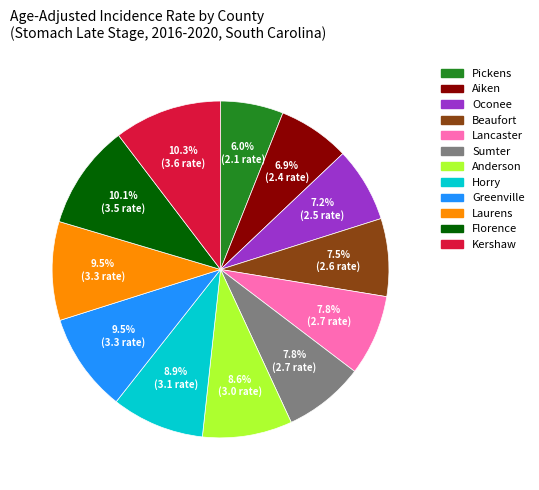

What is the smallest slice in the pie chart?

Pickens